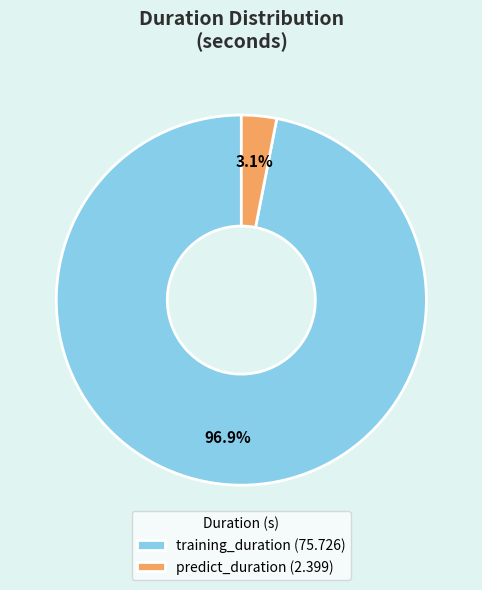

What percentage is the training_duration slice, to the nearest percent?

97%